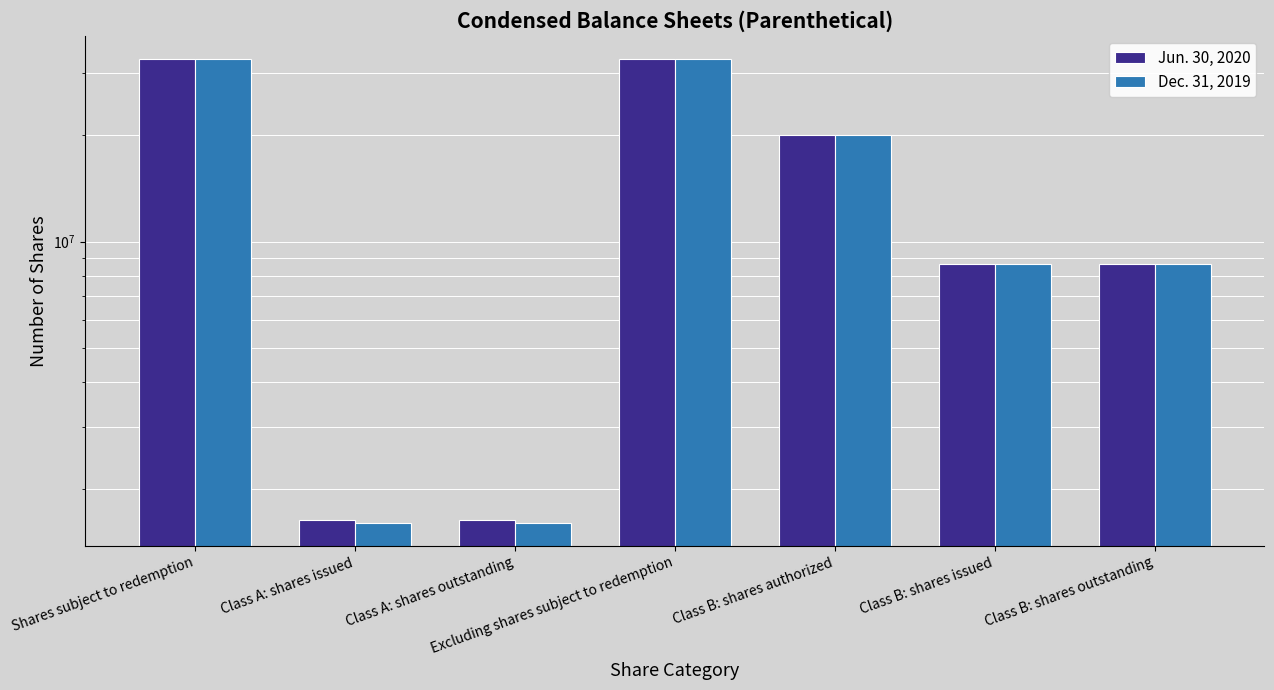

What is the total value across all series at Class B: shares authorized?

40000000